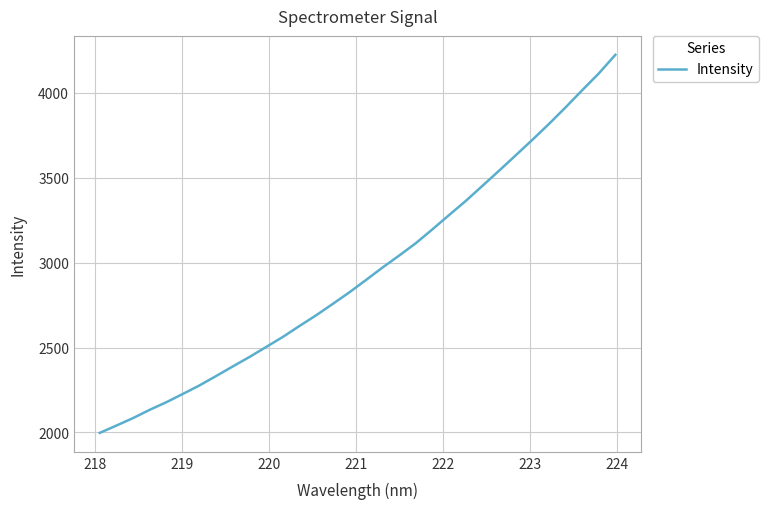

What is the smallest value displayed?

1997.3